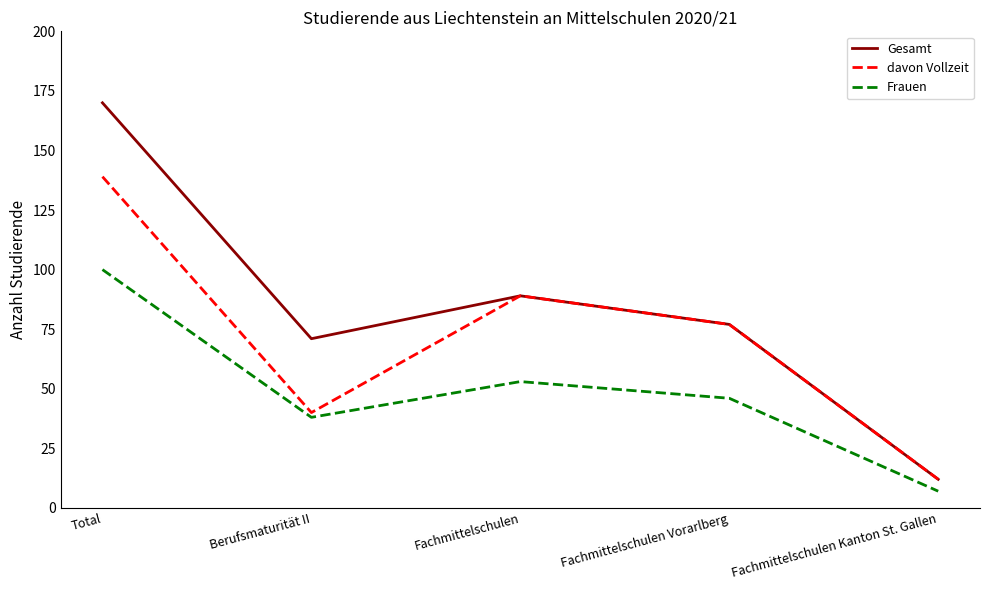

Is the value of Gesamt at Fachmittelschulen Vorarlberg greater than the value of Frauen at Fachmittelschulen?

Yes